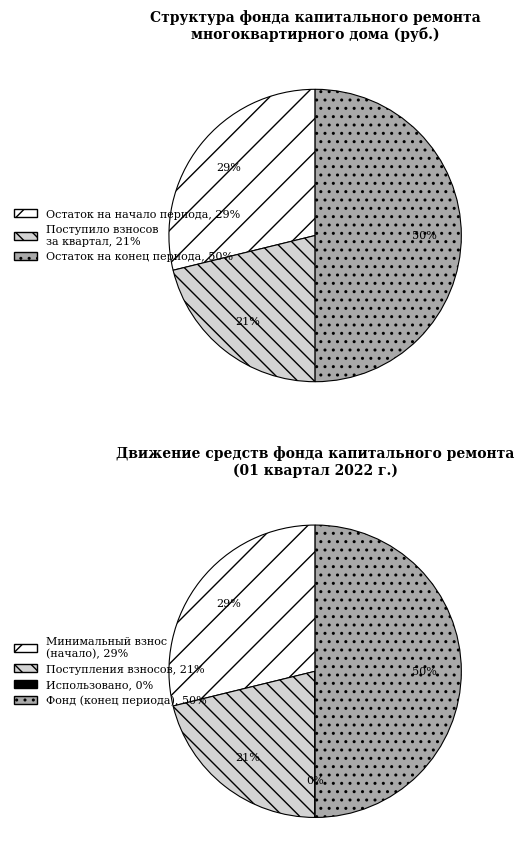

Is it true that Поступило взносов is 21% of the pie?

True